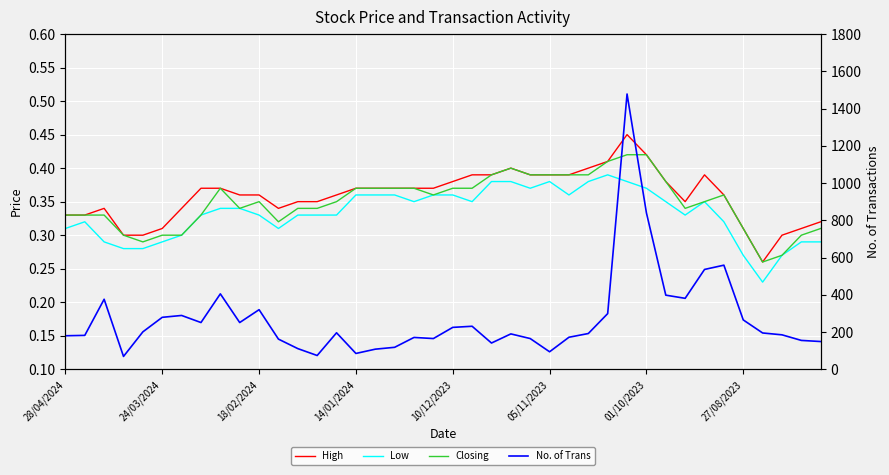

True or false: Low has more than 1 points higher than both neighbors.

True